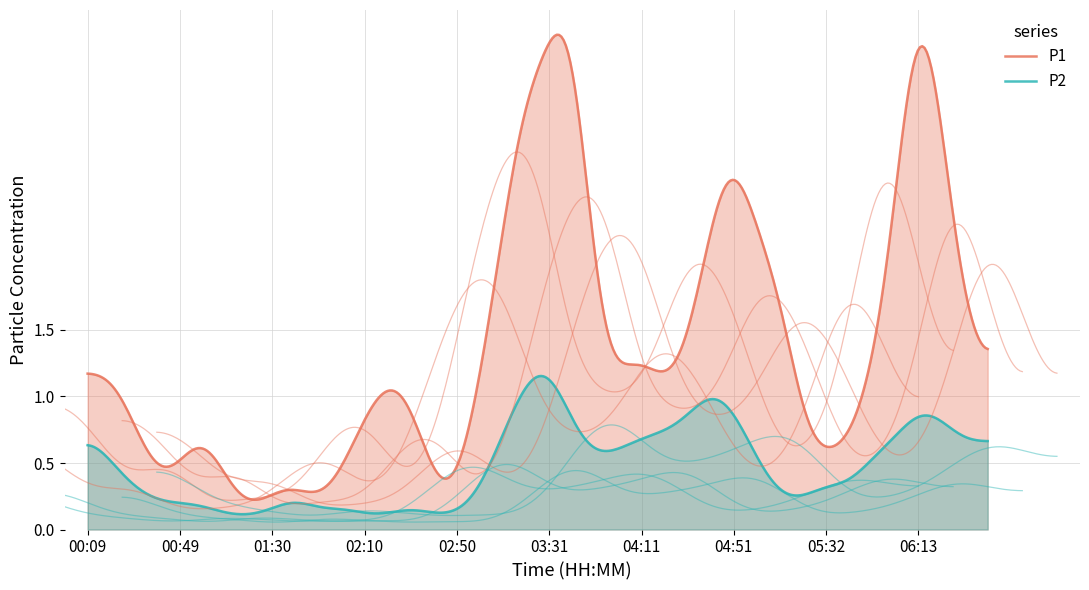

What are all the series names shown in the legend?

P1, P2